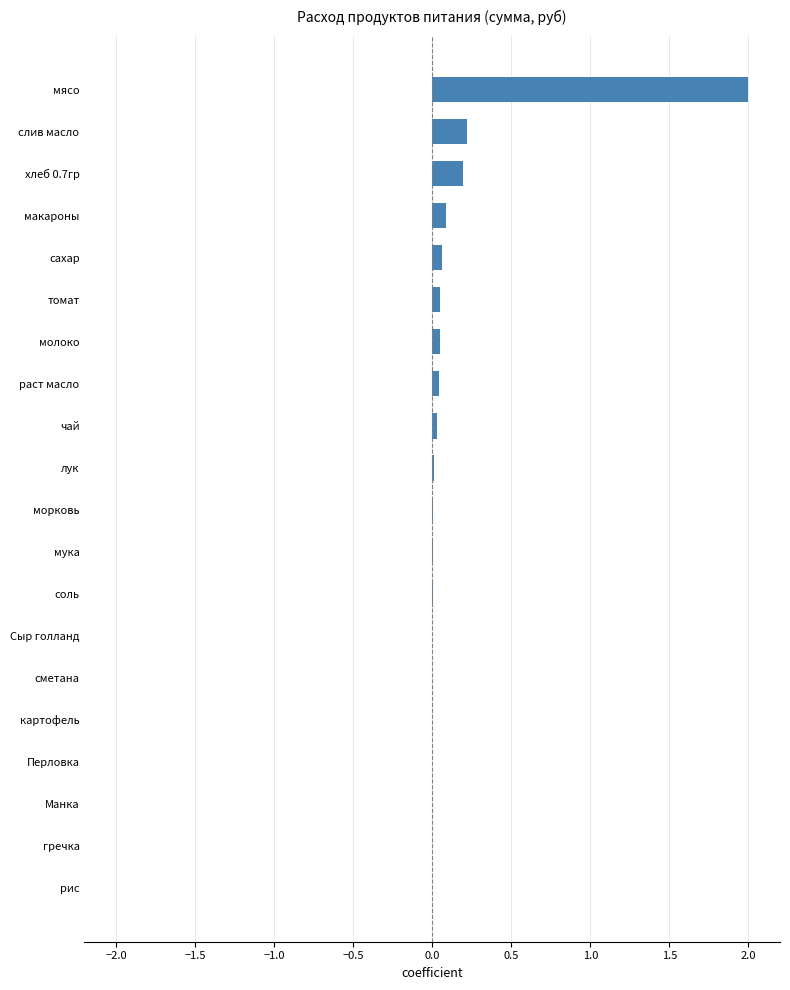

Which category has the highest value across all series?

мясо